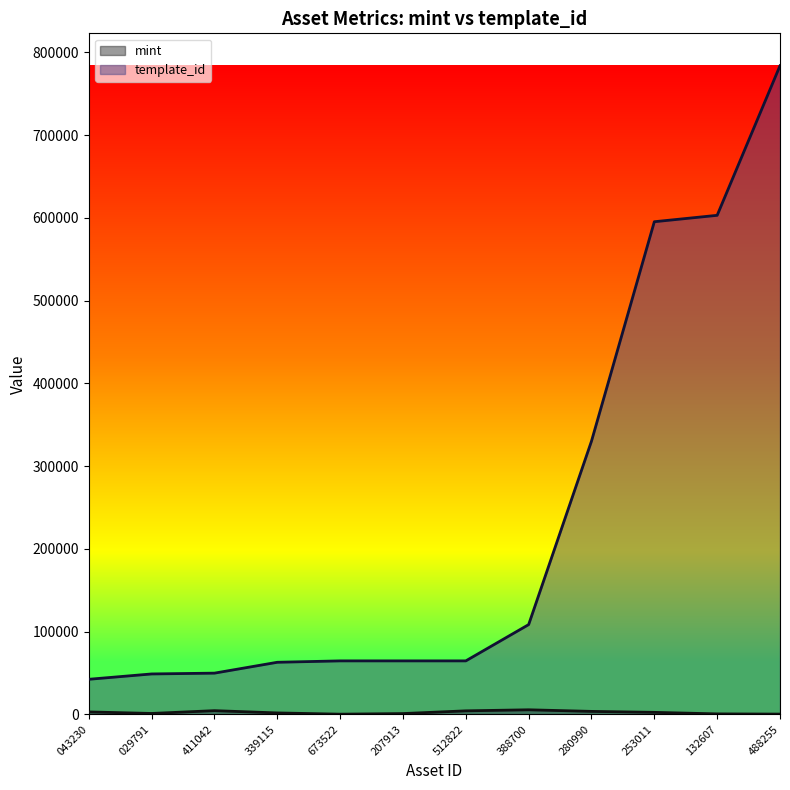

Which series has the widest spread of values?

template_id